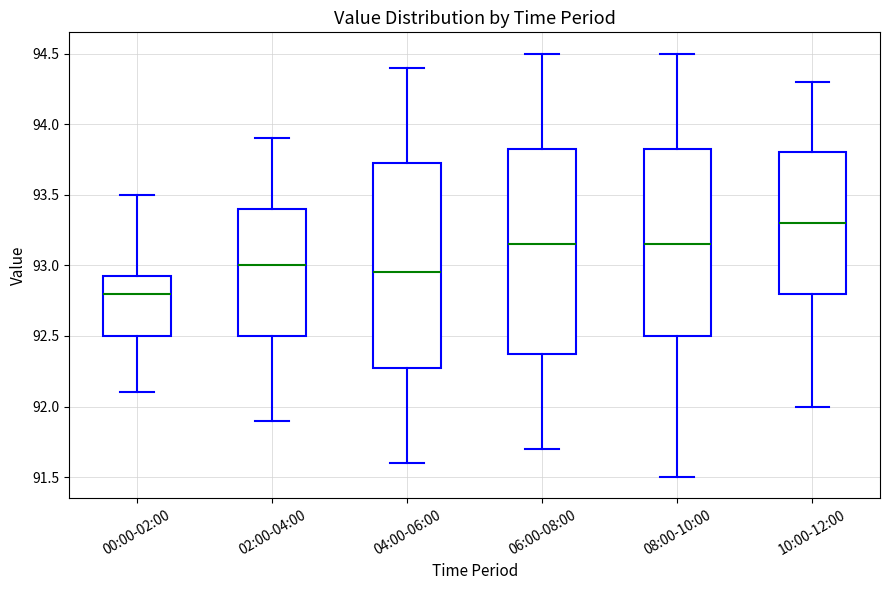

Where does the upper whisker of the box for 06:00-08:00 end on the y-axis? The values are not printed on the chart, so give them approximately, as read against the axis.

94.50